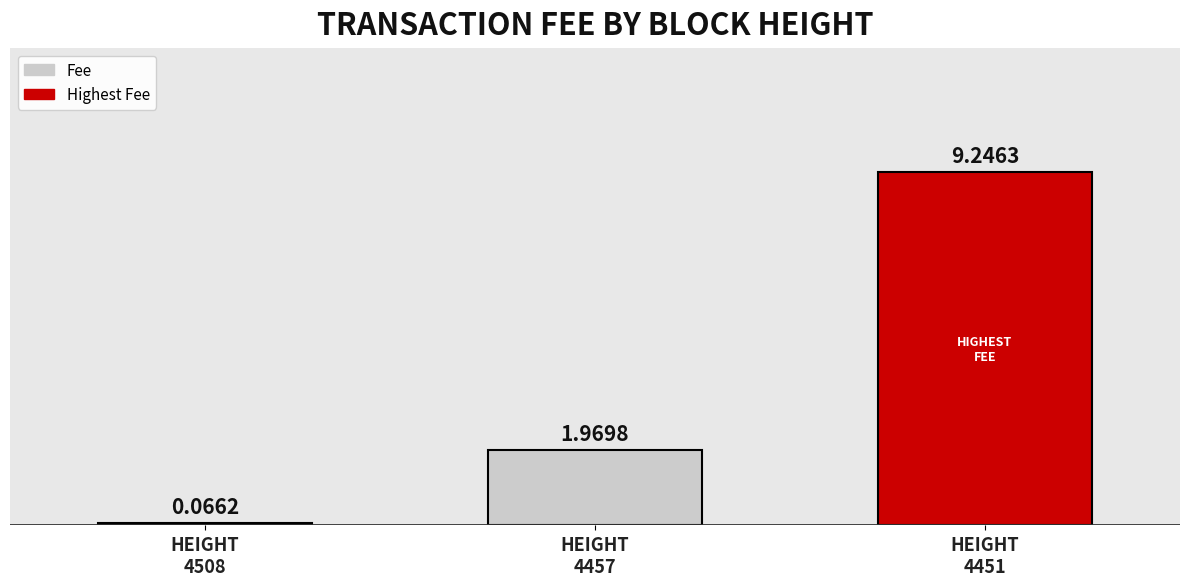

How many series are shown in this chart?

1